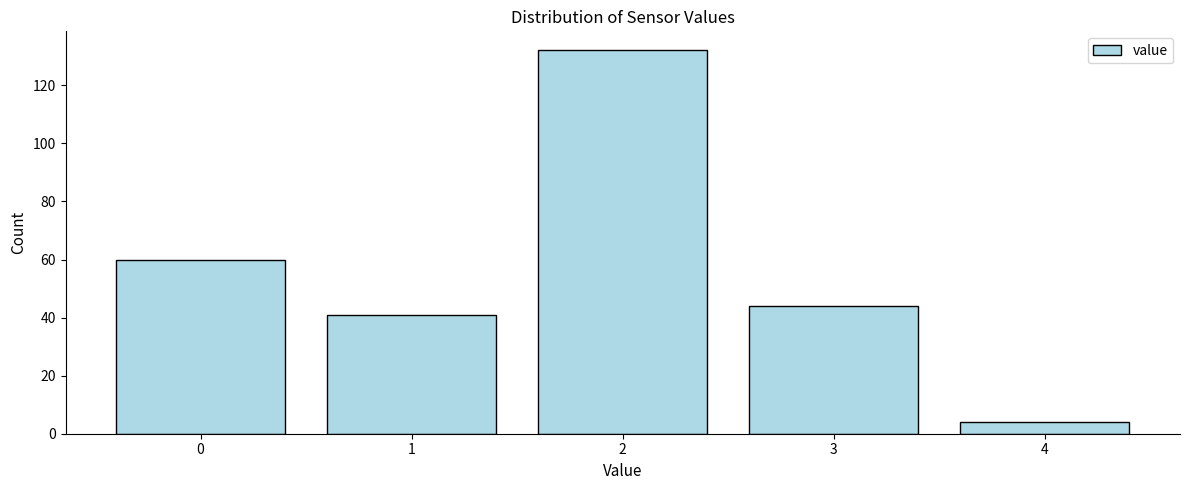

Reading right to left, what are all the values shown in this chart?

4	44	132	41	60